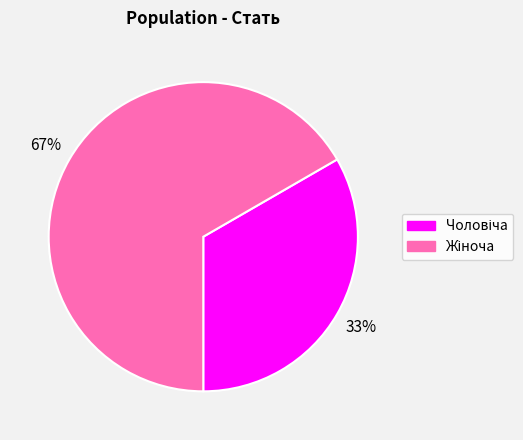

To the nearest percent, what is the average slice percentage?

50%